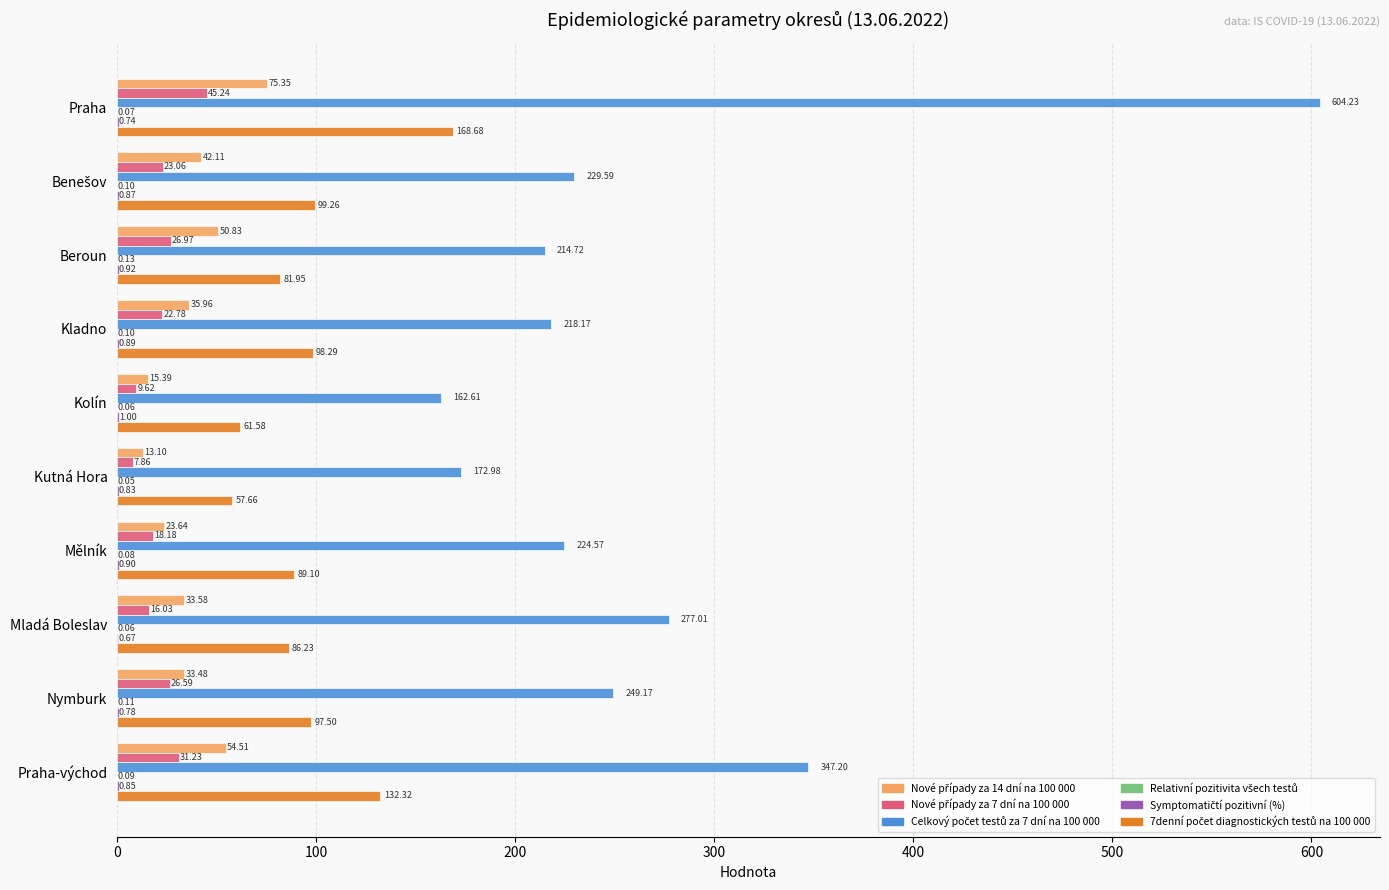

What is the total value across all series at Mladá Boleslav?

413.6